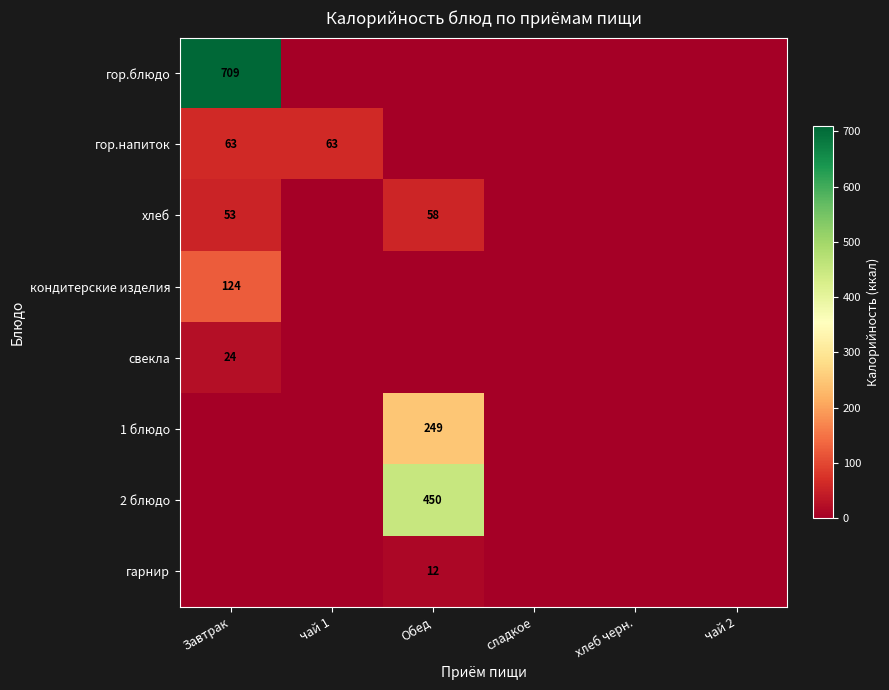

True or false: хлеб has a value of 31 at Завтрак.

False